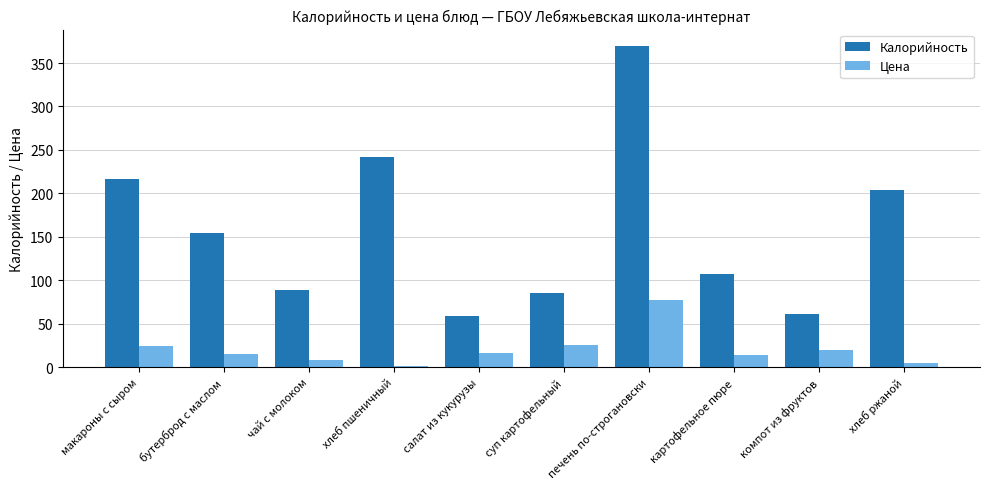

What is the sum of all Цена values?

207